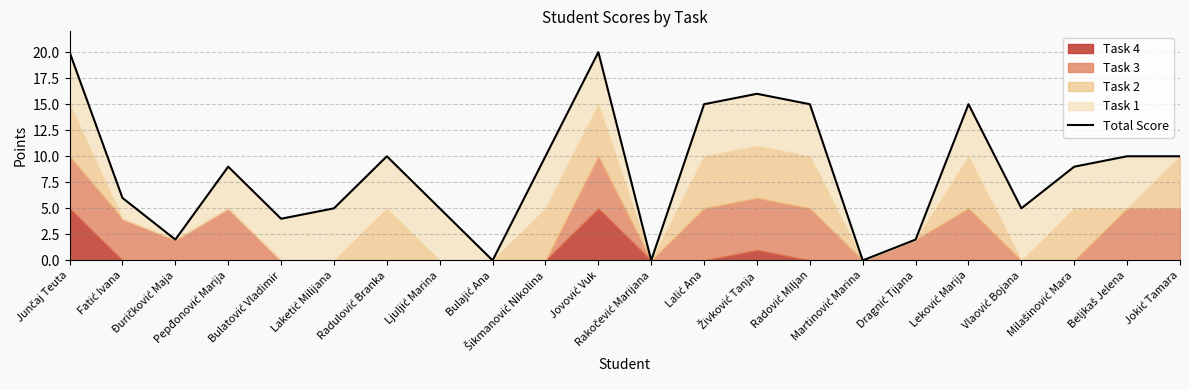

The chart shows a value of 32 at Jovović Vuk. True or false?

False